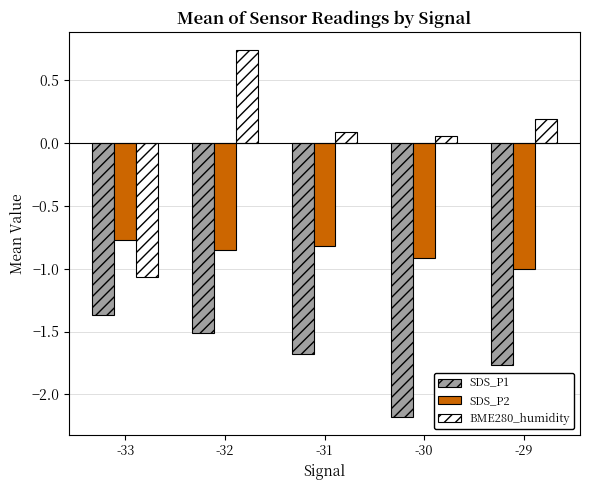

What is the spread (max minus min) of values at -31?

1.8